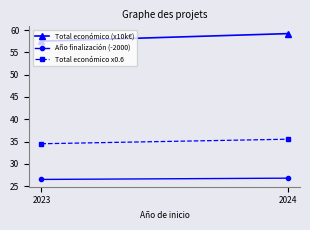

True or false: Total económico (x10k€) has a value of 57.5 at 2023.

True